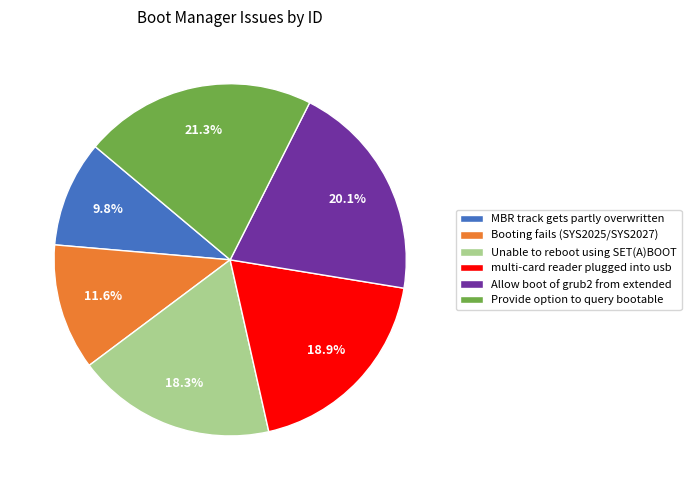

What percentage is the MBR track gets partly overwritten slice, to the nearest percent?

10%